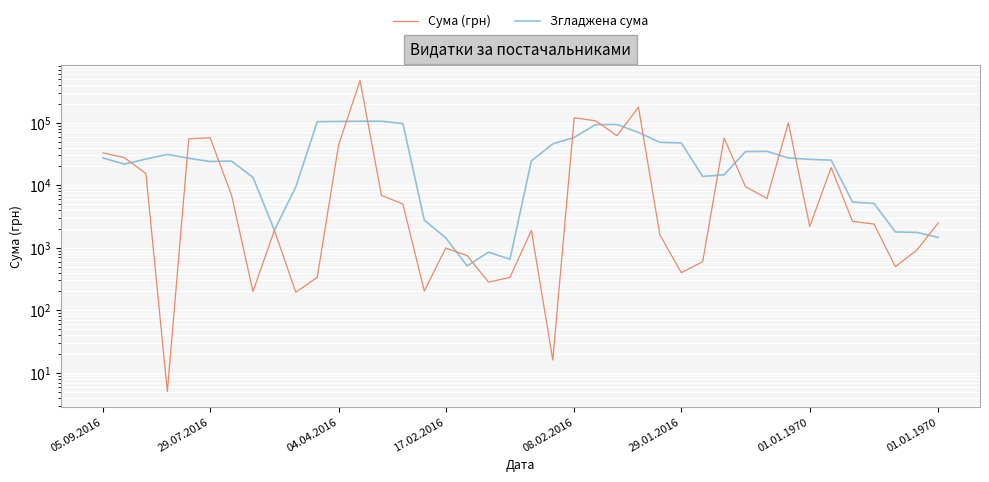

Does the chart display data point markers on the line(s)?

No